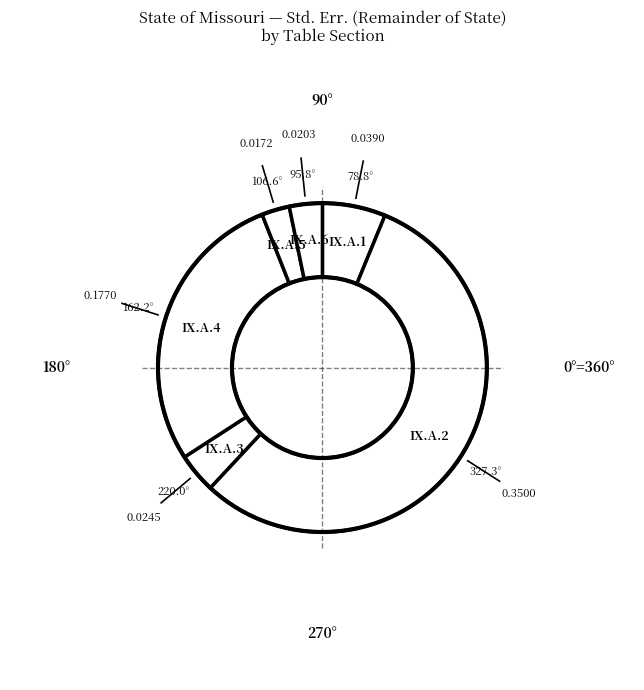

Count the number of slices in the pie.

6